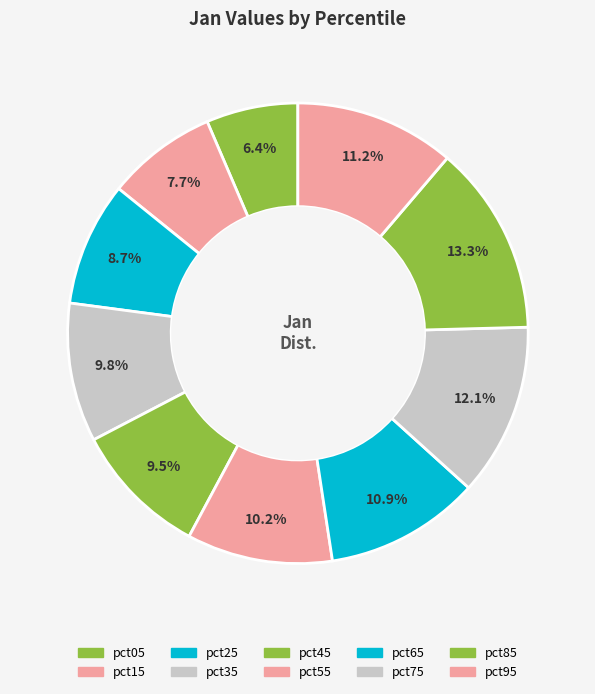

How many segments does this pie chart have?

10